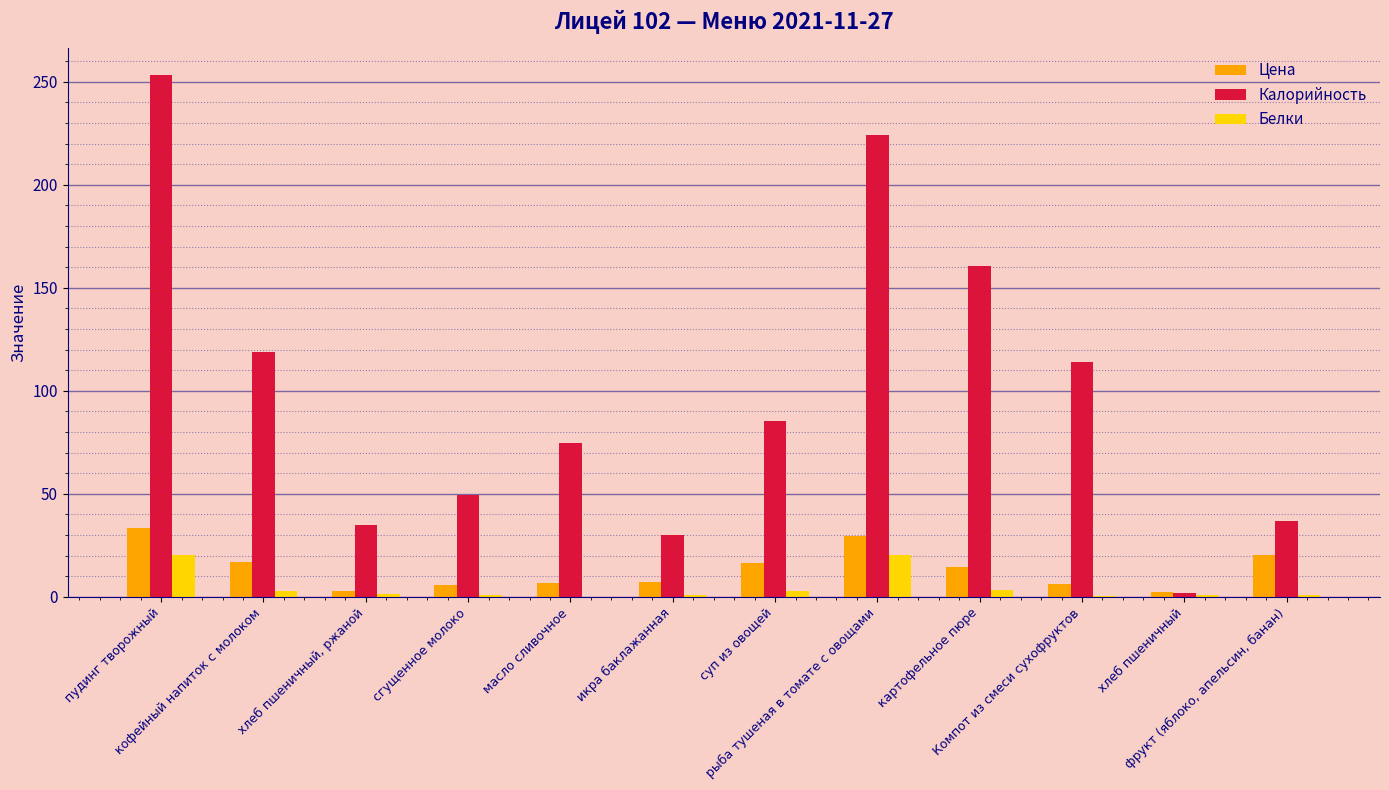

What is the sum of all Калорийность values?

1183.8